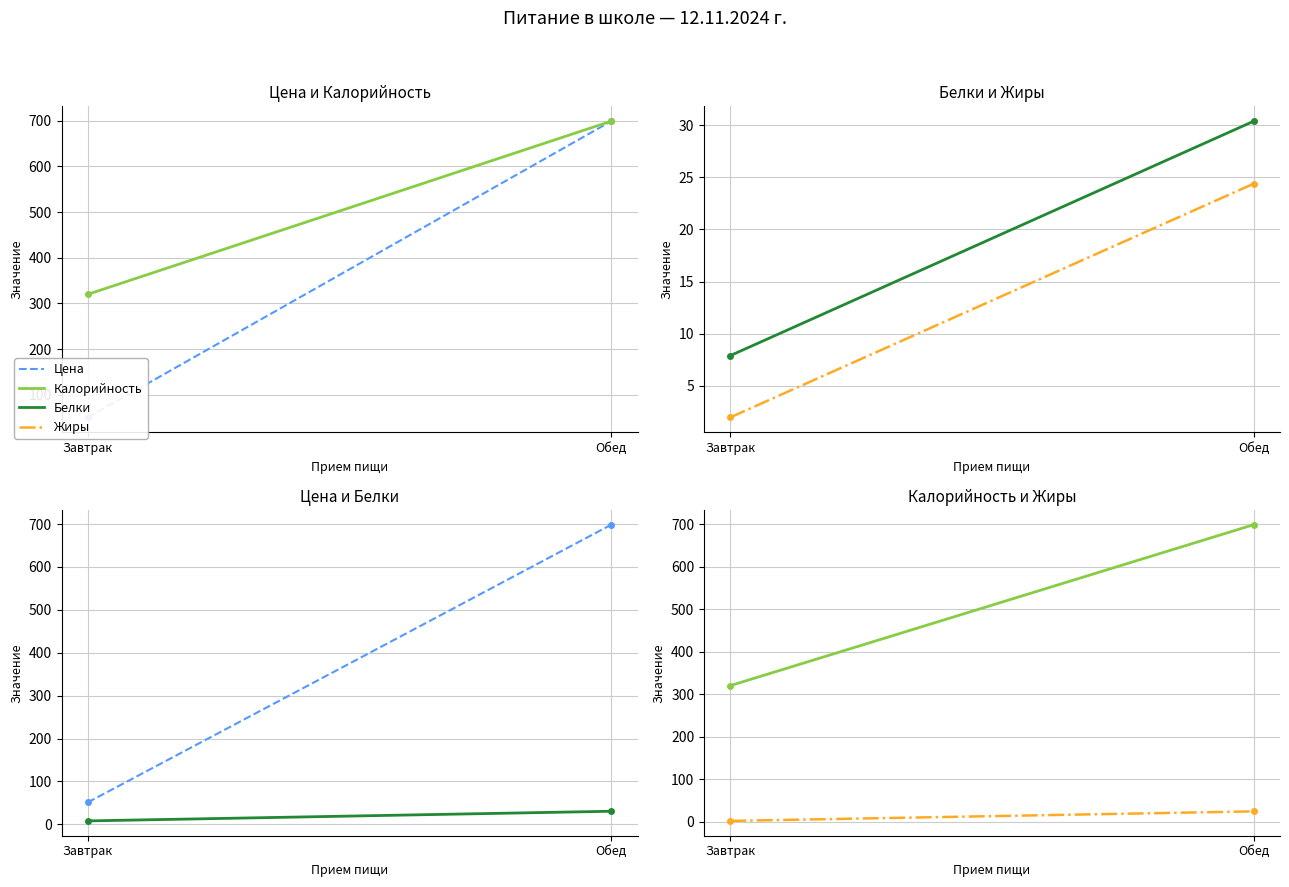

Rank the series at Завтрак from highest to lowest value.

Калорийность, Цена, Белки, Жиры